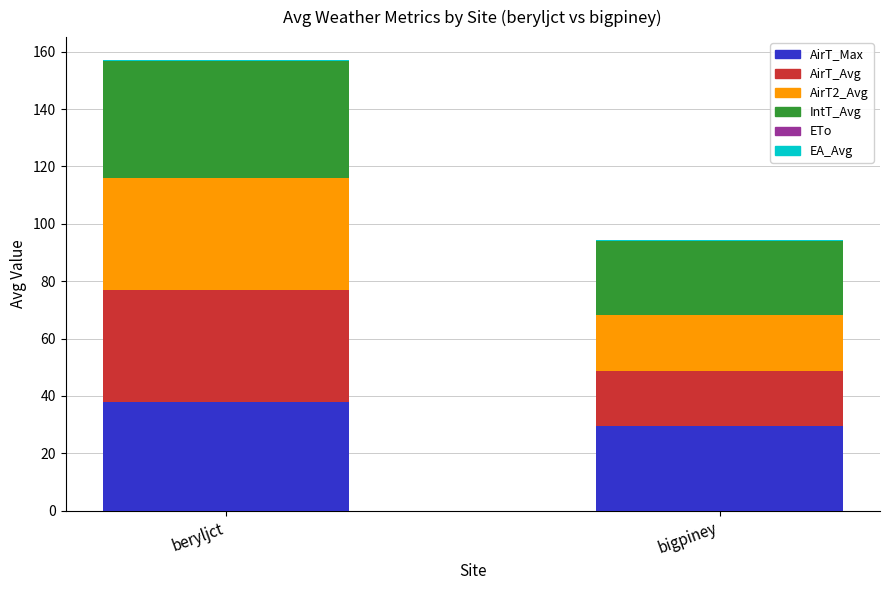

What is the maximum value for AirT_Max?

38.0